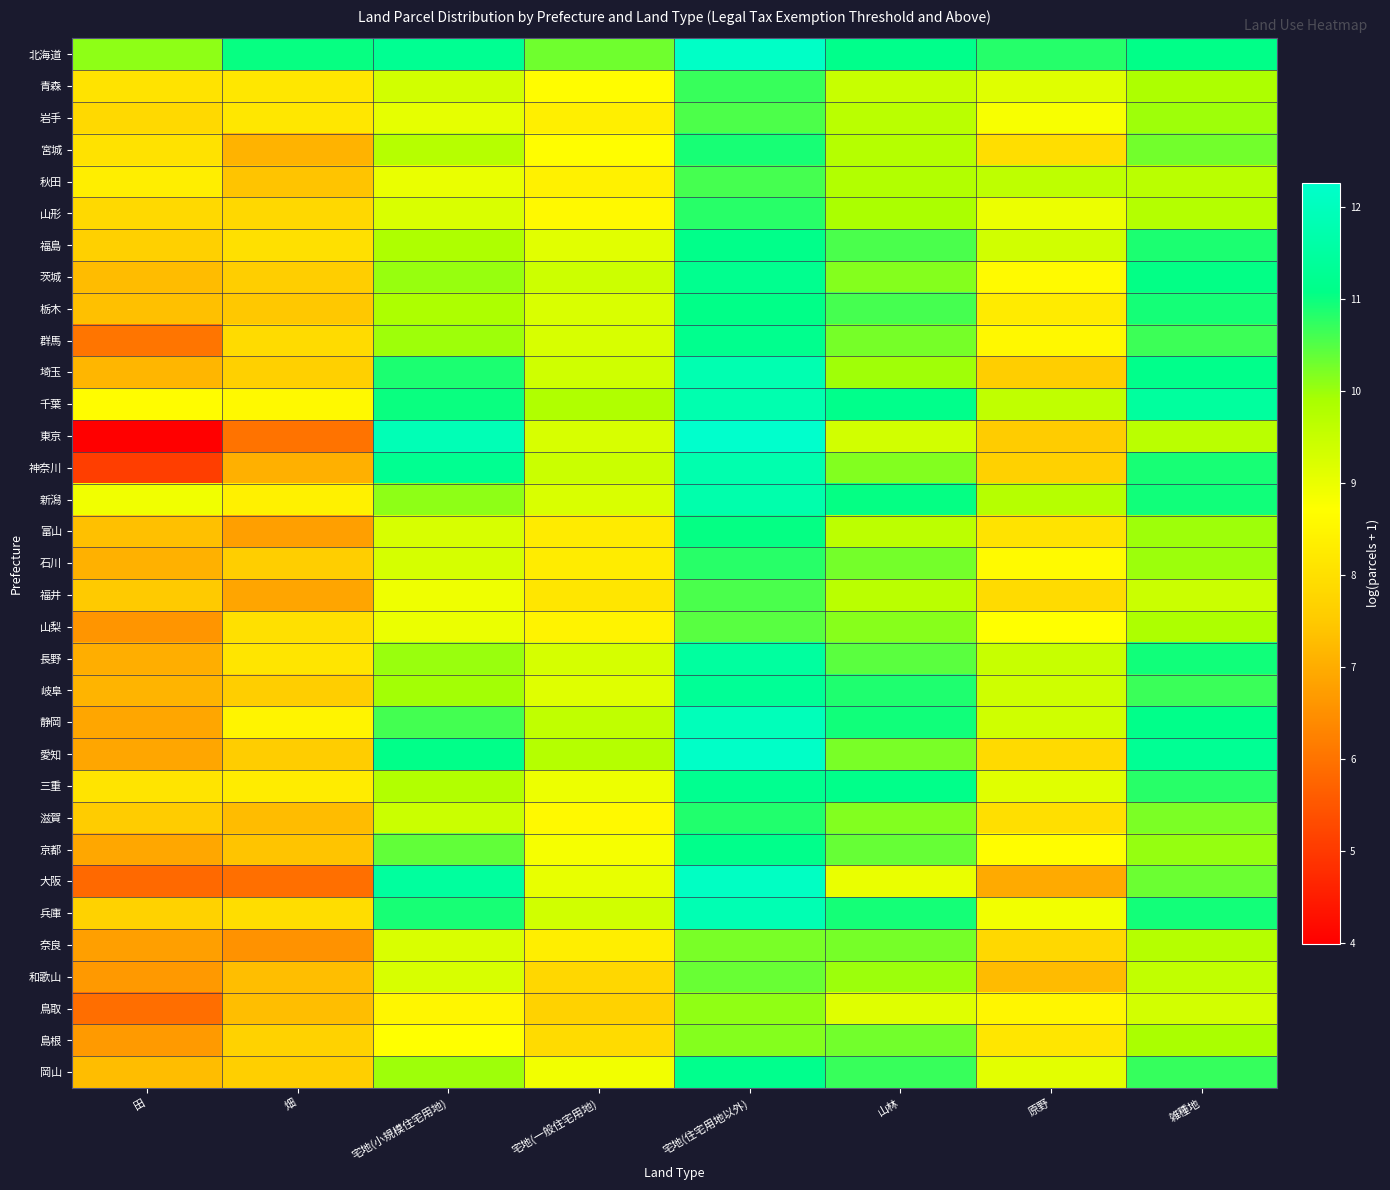

At how many categories does at least one series exceed 4?

8